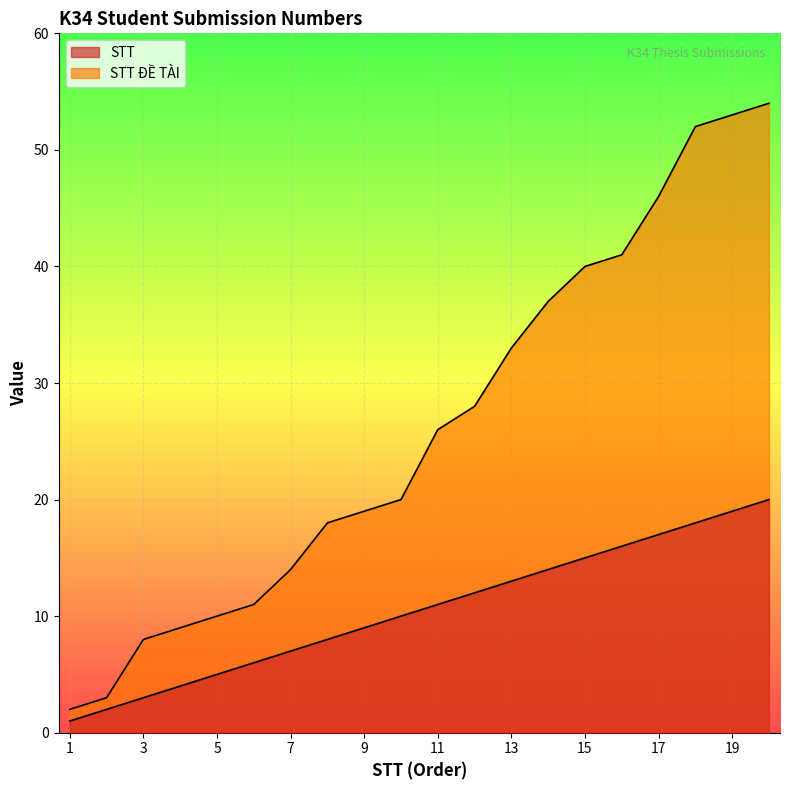

What is the sum of all STT values?

210